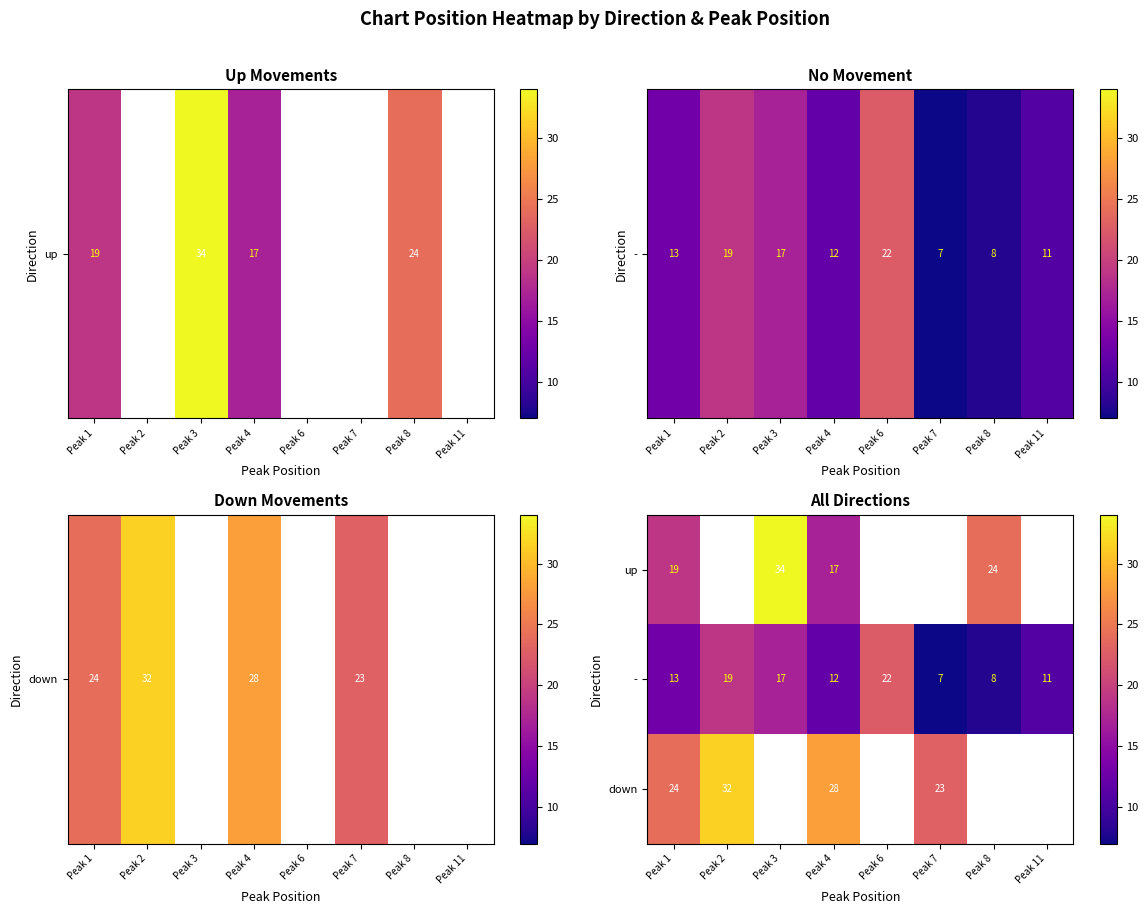

What is the minimum value for -?

7